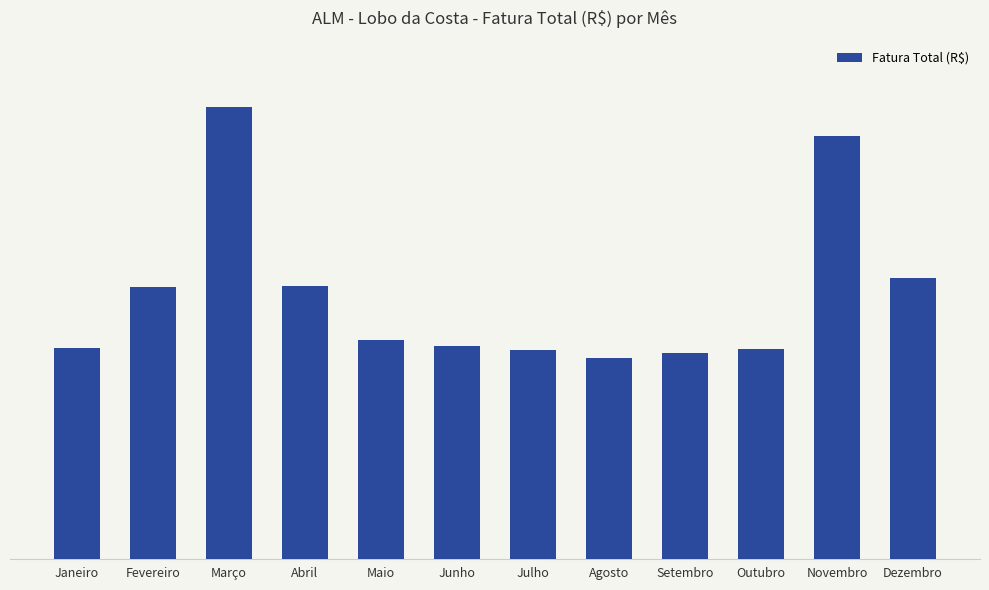

Which category has the lowest value across all series?

Agosto